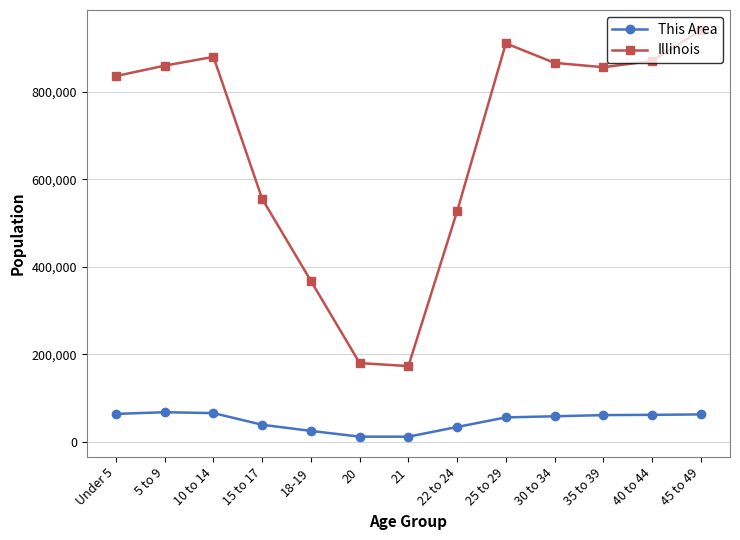

Which series changed the most between 5 to 9 and 15 to 17?

Illinois